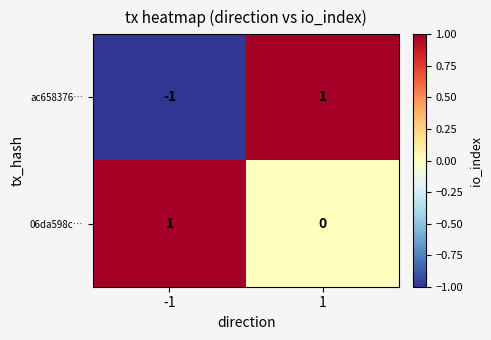

Is it true that ac658376… equals -2 at -1?

False